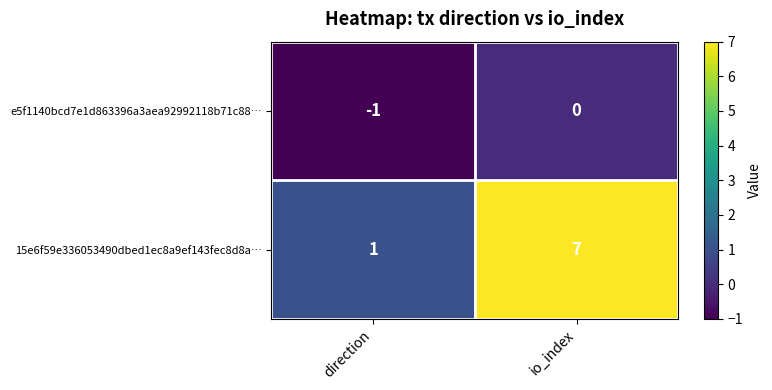

Which series changed the most between direction and io_index?

15e6f59e336053490dbed1ec8a9ef143fec8d8a…